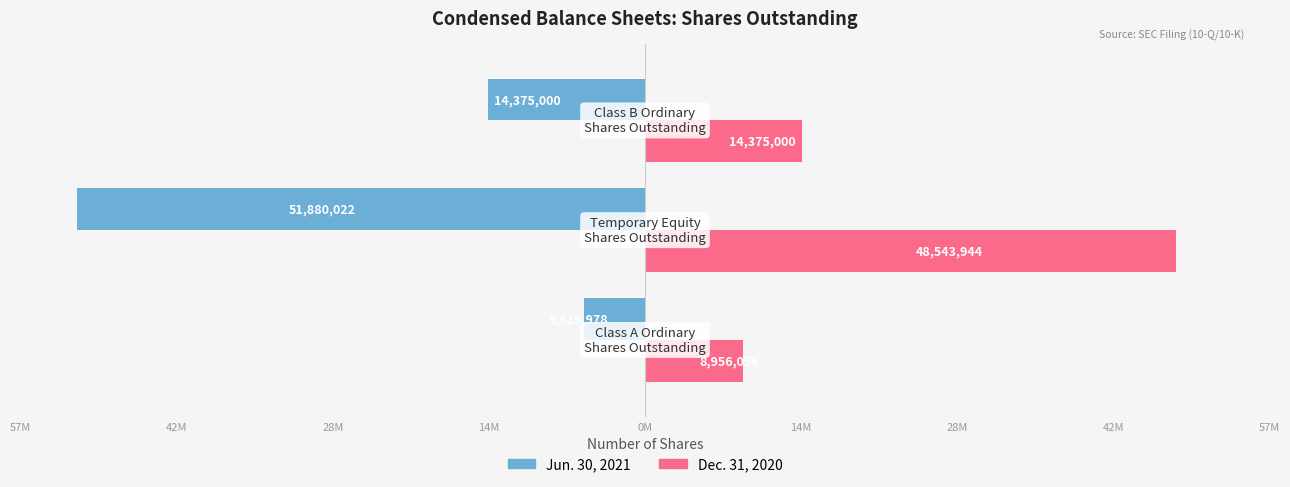

What are all the series names shown in the legend?

Jun. 30, 2021, Dec. 31, 2020